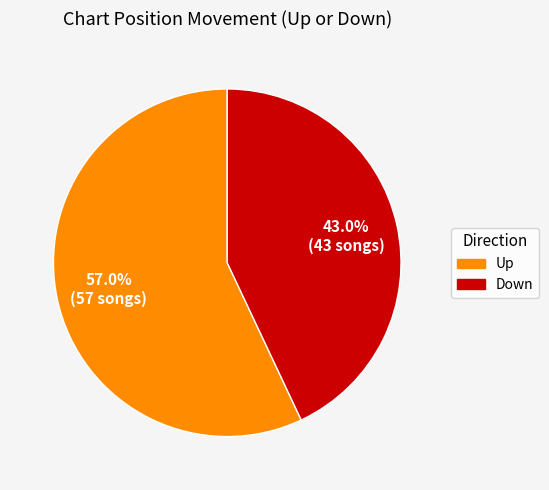

Is there any slice that represents more than half of the pie?

Yes